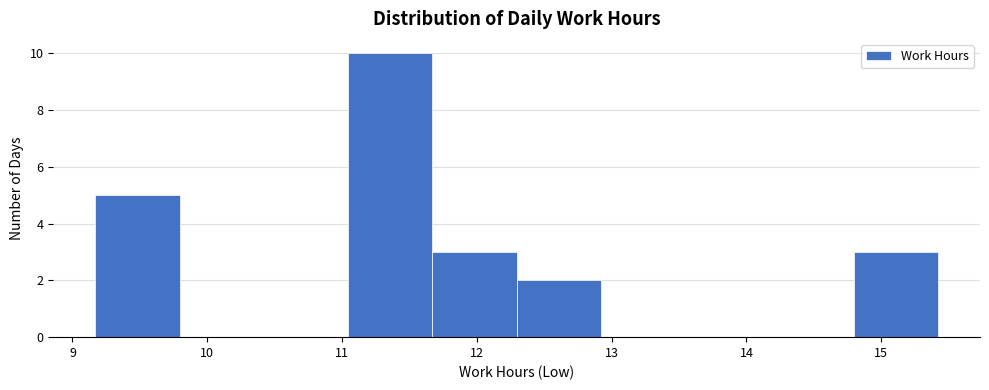

Reading left to right, list every bar in this chart as the range it spans on the x-axis followed by its height. Neither the bar edges nor the heights are printed on the chart, so give them approximately, as read against the axes.

9.2 to 9.8: 5
9.8 to 10.4: 0
10.4 to 11.0: 0
11.0 to 11.7: 10
11.7 to 12.3: 3
12.3 to 12.9: 2
12.9 to 13.5: 0
13.5 to 14.2: 0
14.2 to 14.8: 0
14.8 to 15.4: 3